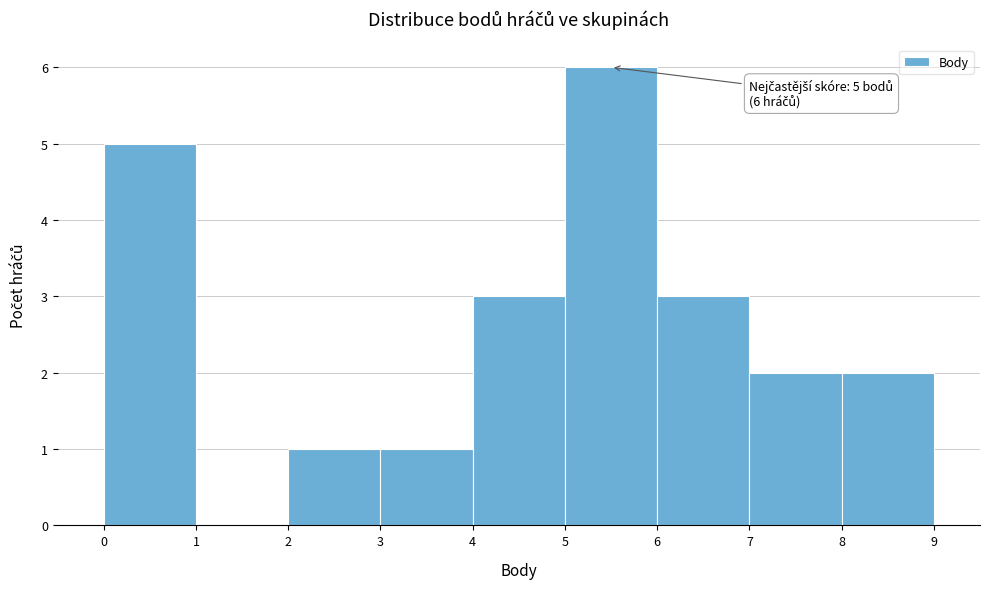

Which range on the x-axis has the tallest bar?

5 to 6